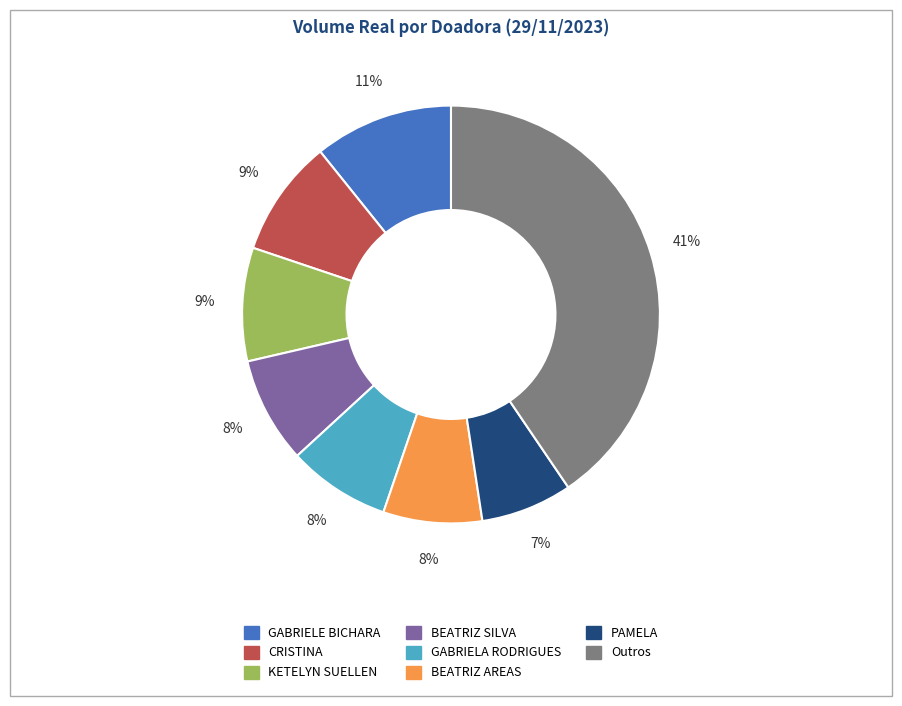

Is there any slice that represents more than half of the pie?

No